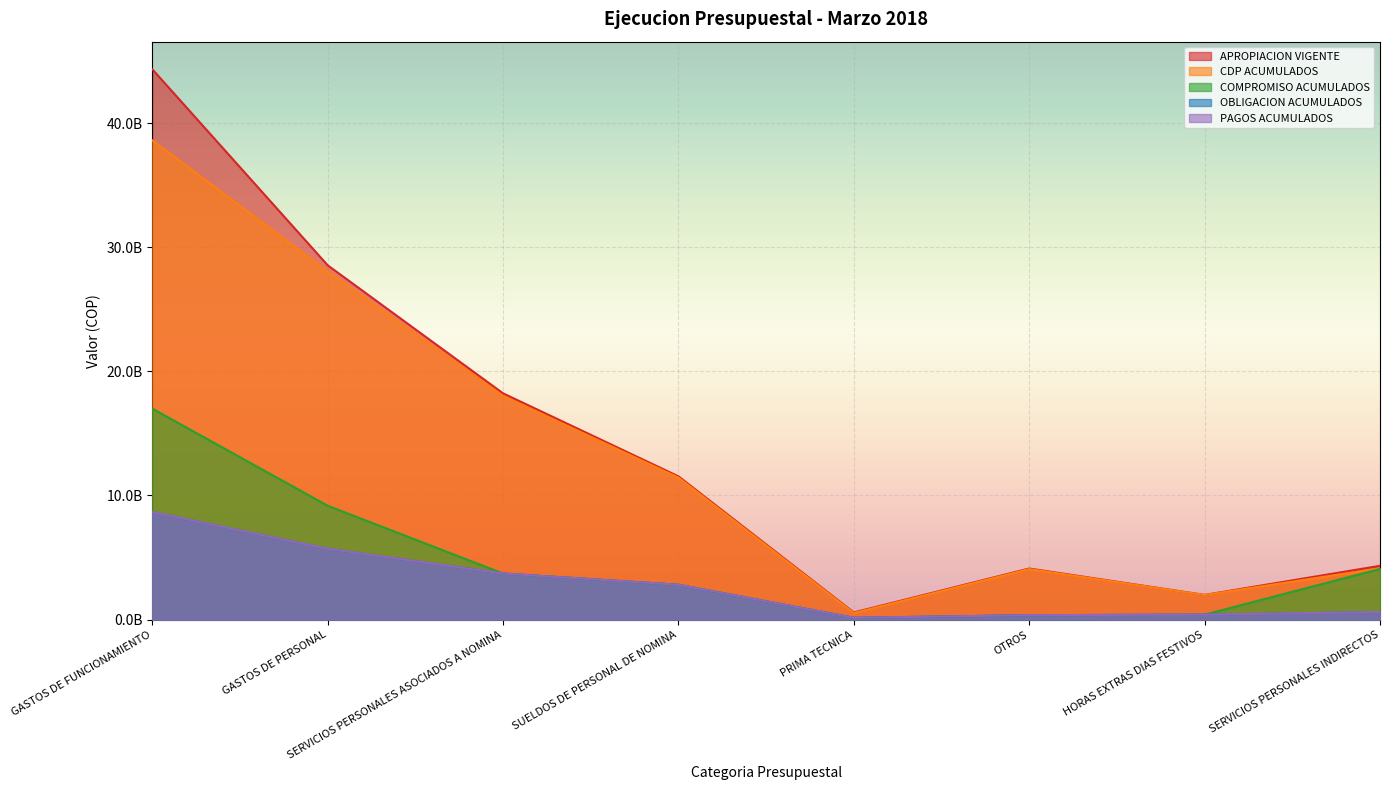

What position from the right is SERVICIOS PERSONALES ASOCIADOS A NOMINA?

6